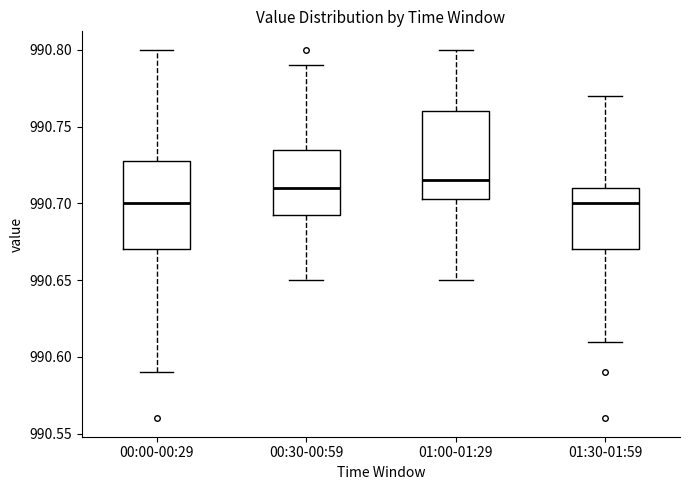

Reading left to right, transcribe this box plot: for each box, give where its median line is, the range the box spans, and where its two whiskers end, as read against the y-axis. The values are not printed on the chart, so give them approximately, as read against the axis.

00:00-00:29: median 990.700, box 990.670 to 990.730, whiskers 990.590 to 990.800
00:30-00:59: median 990.710, box 990.695 to 990.735, whiskers 990.650 to 990.790
01:00-01:29: median 990.715, box 990.705 to 990.760, whiskers 990.650 to 990.800
01:30-01:59: median 990.700, box 990.670 to 990.710, whiskers 990.610 to 990.770